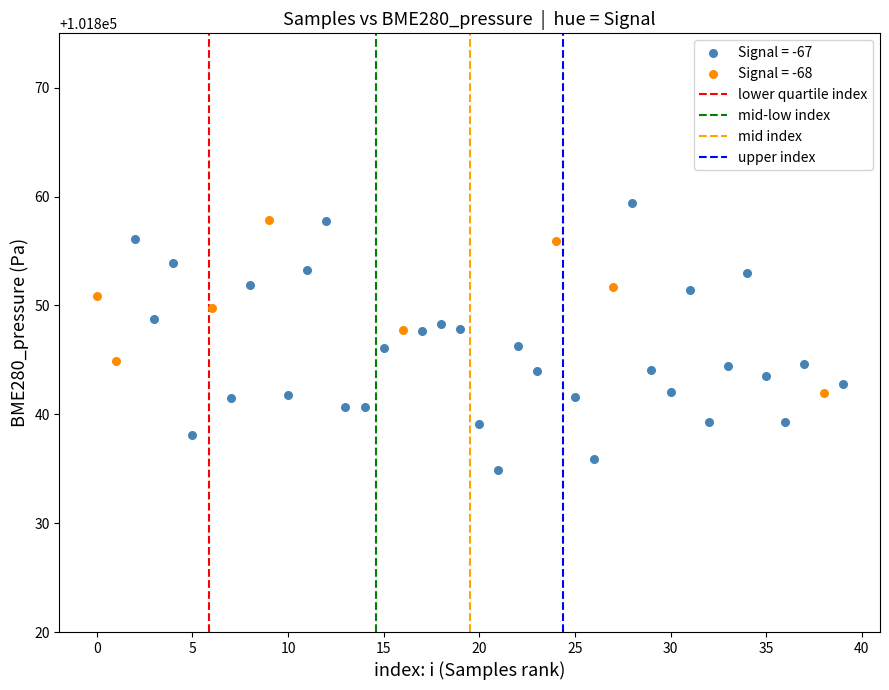

Which series reaches the minimum Y coordinate?

Signal = -67